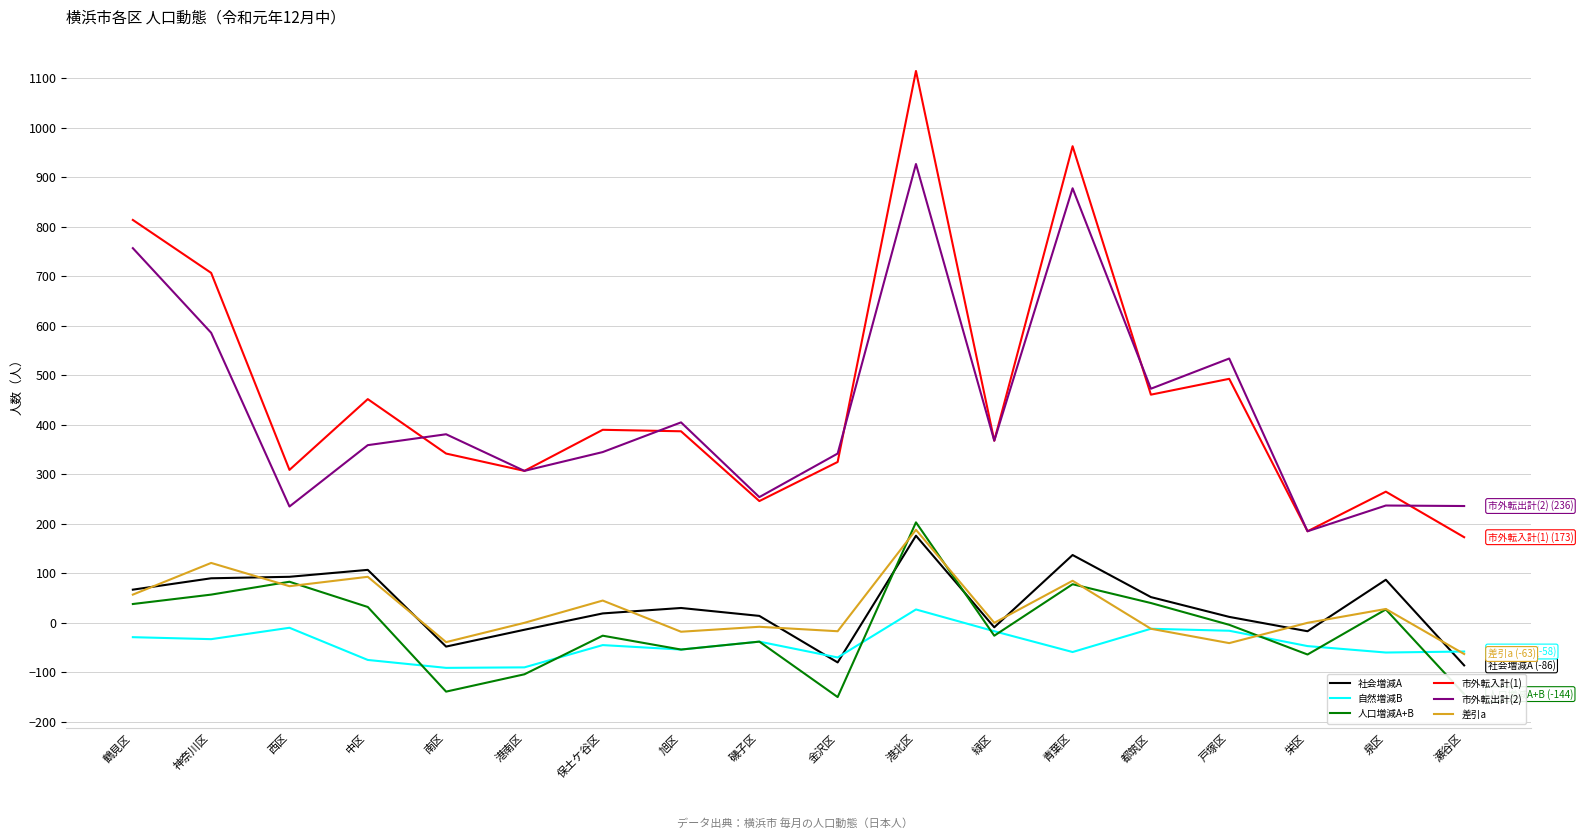

True or false: 市外転出計(2) and 自然増減B intersect in this chart.

False